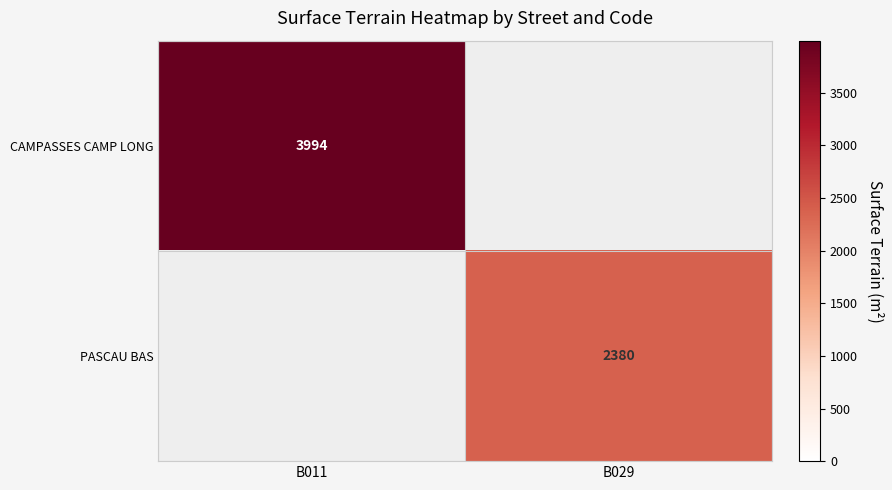

Which category has the lowest value across all series?

B029